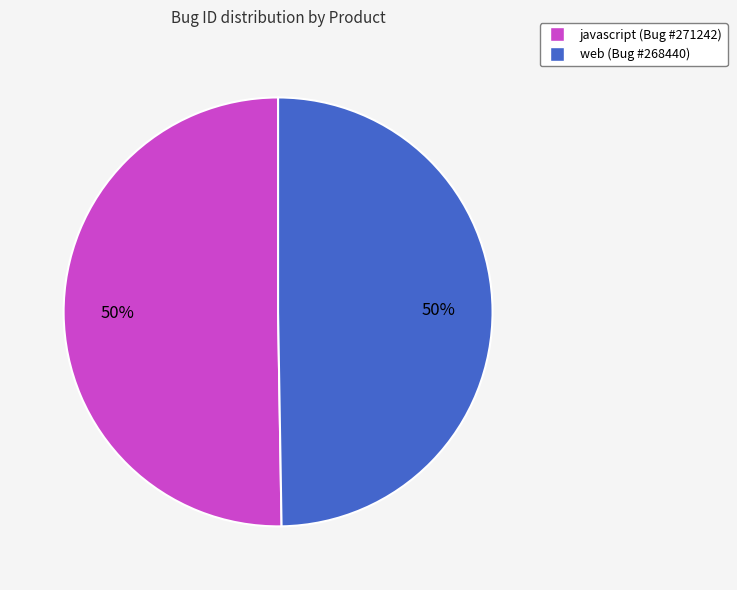

The web slice represents 36% of the pie. True or false?

False